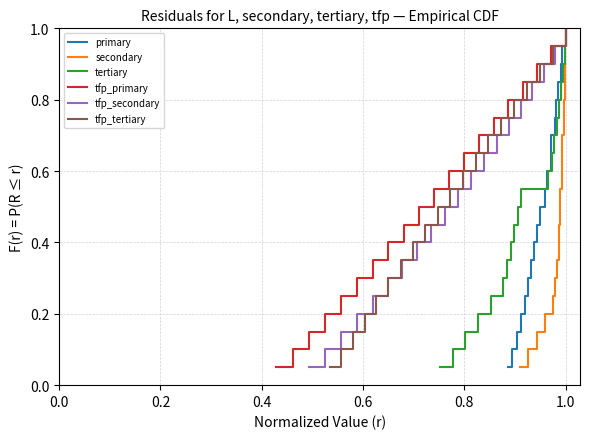

Between 0.0 and 0.8, which is larger?

0.8